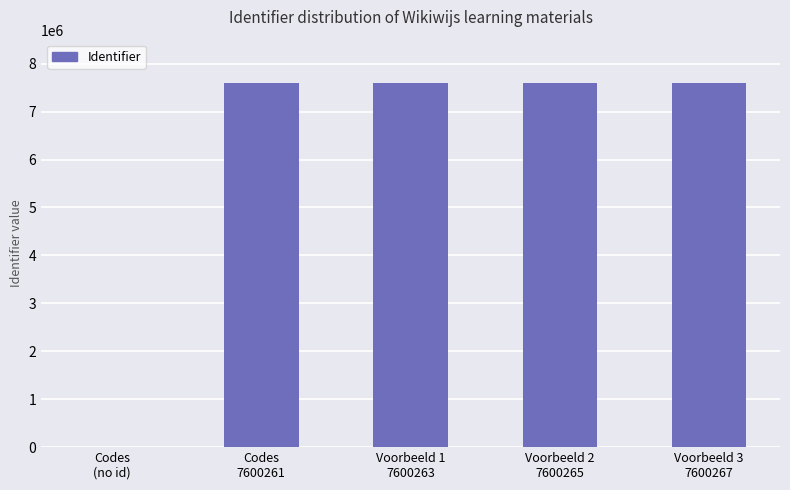

The value at Voorbeeld 3
7600267 is 10554452. True or false?

False